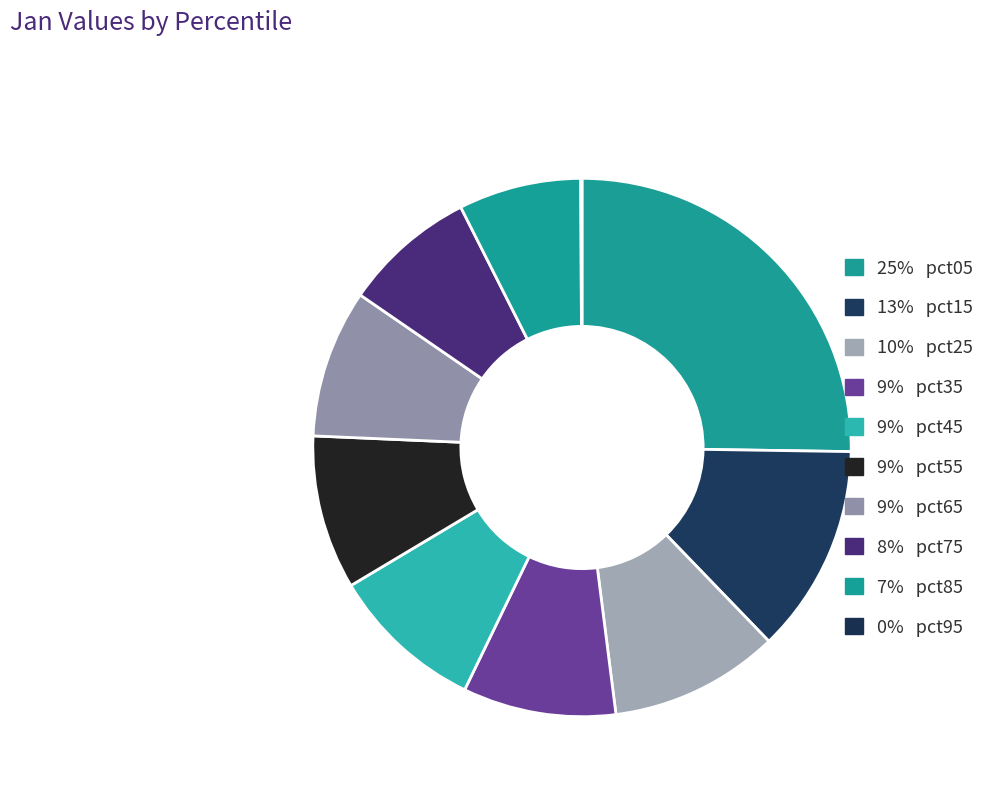

Rank the categories by value from highest to lowest.

pct05, pct15, pct25, pct55, pct45, pct35, pct65, pct75, pct85, pct95